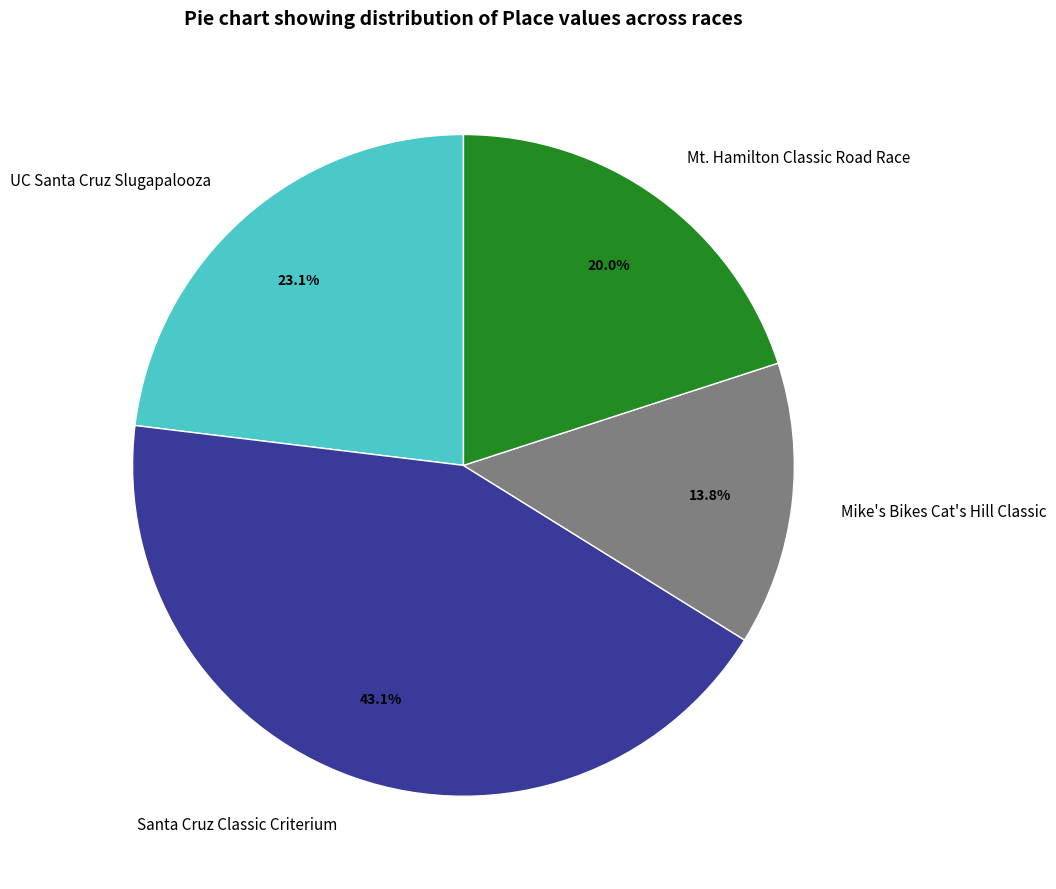

What percentage is the Mike's Bikes Cat's Hill Classic slice, to the nearest percent?

14%